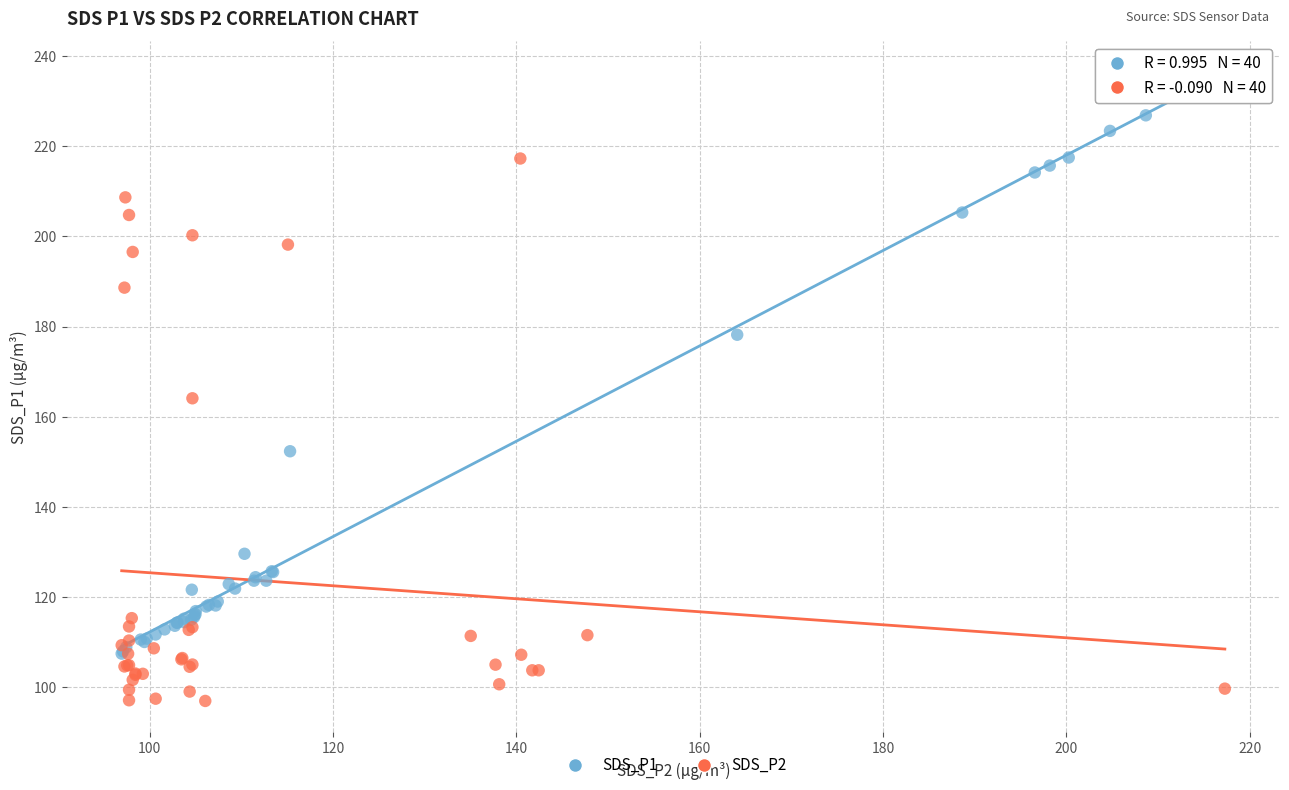

Which series has the largest Y range (max minus min)?

SDS_P1